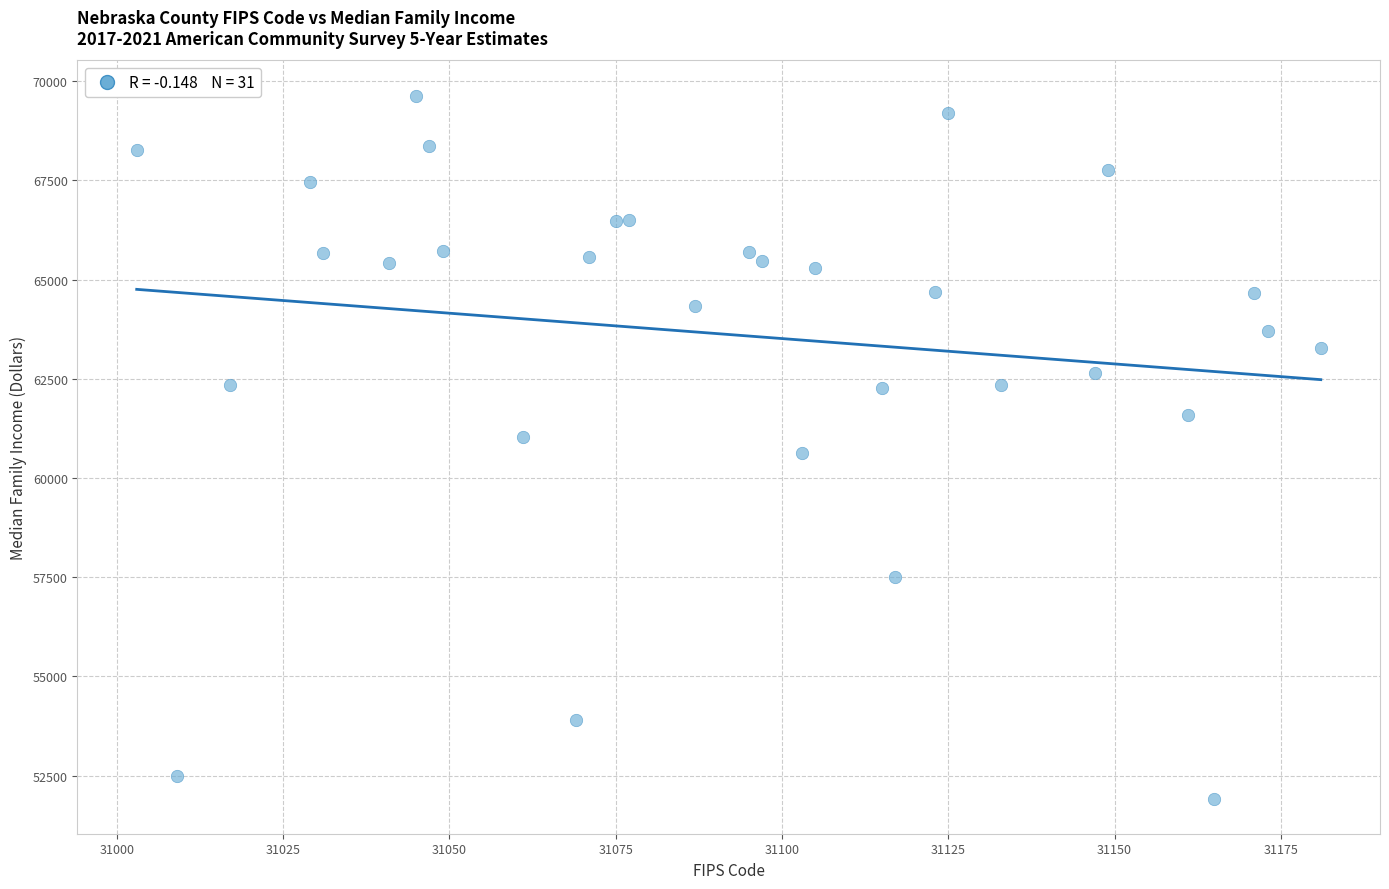

What is the range of X values (max minus min)?

178